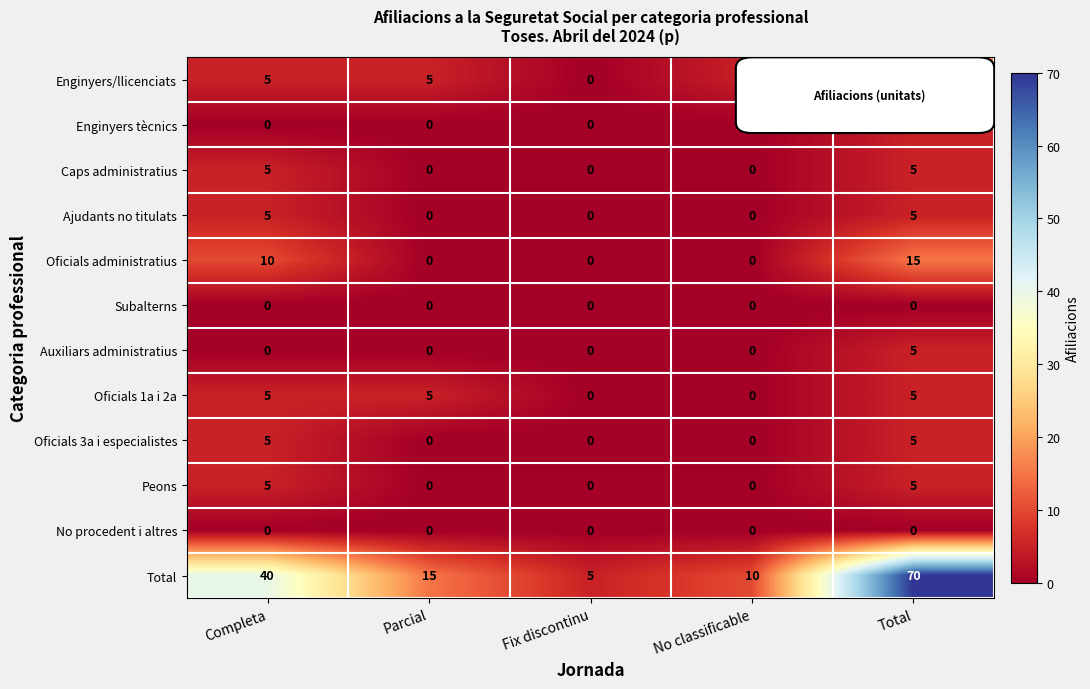

How many data points does each series have?

5